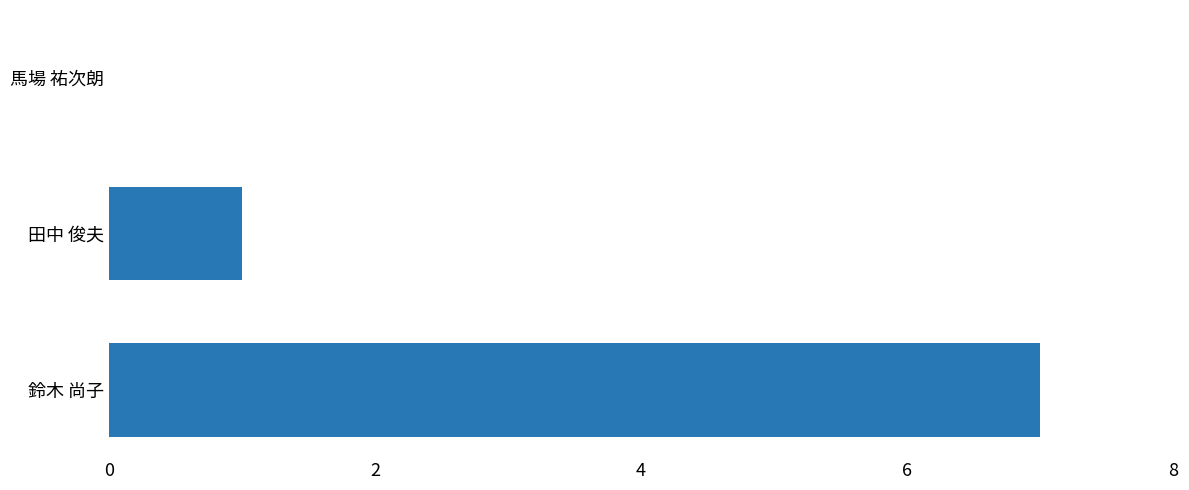

How many values are above zero?

2